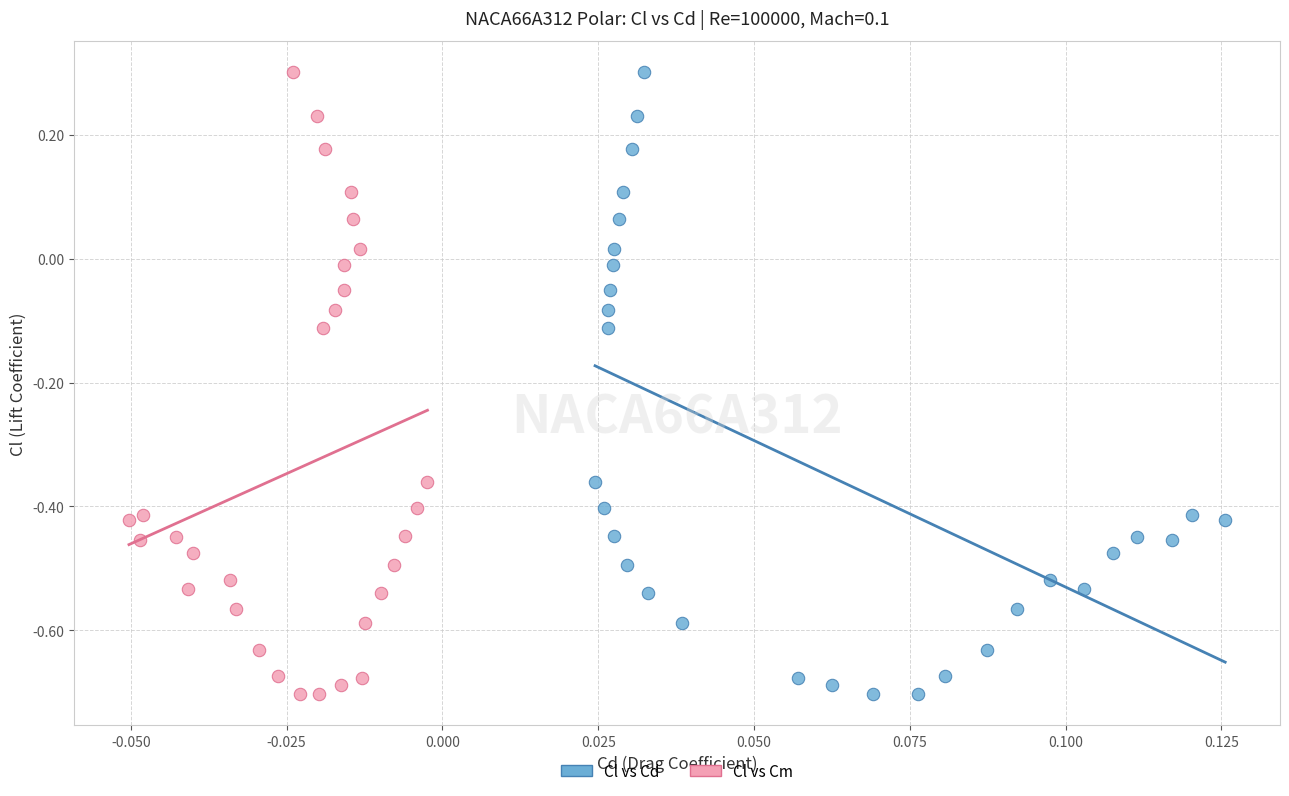

What are all the series names shown in the legend?

Cl vs Cd, Cl vs Cm